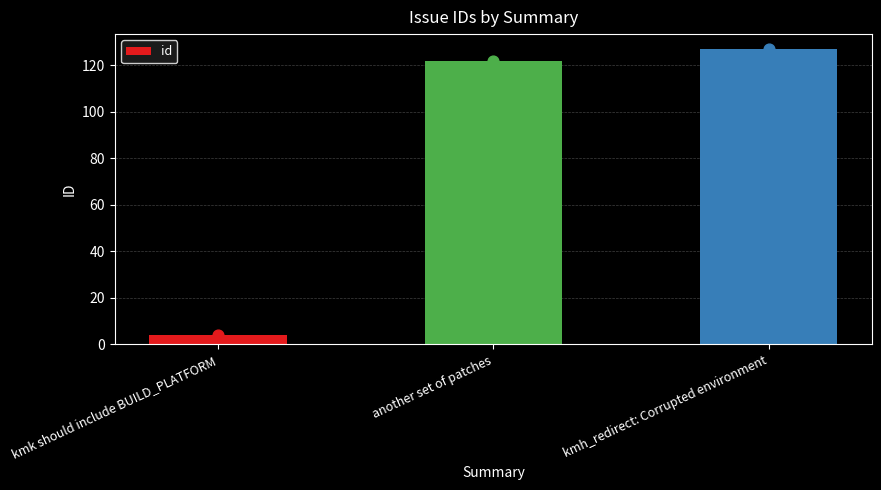

What is the change in value from kmk should include BUILD_PLATFORM to another set of patches?

+118